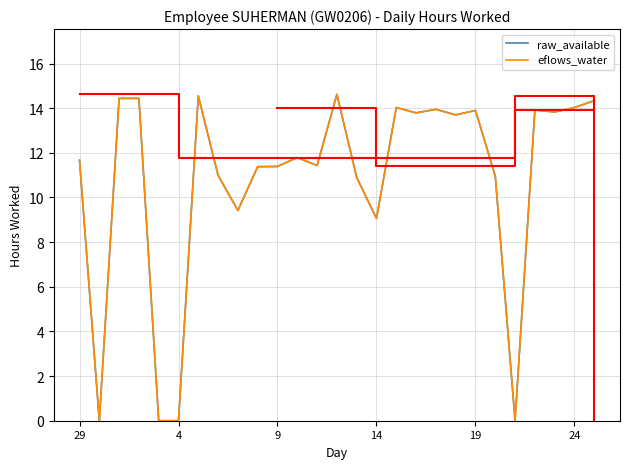

Between 15 and 24, which series saw the biggest shift?

raw_available